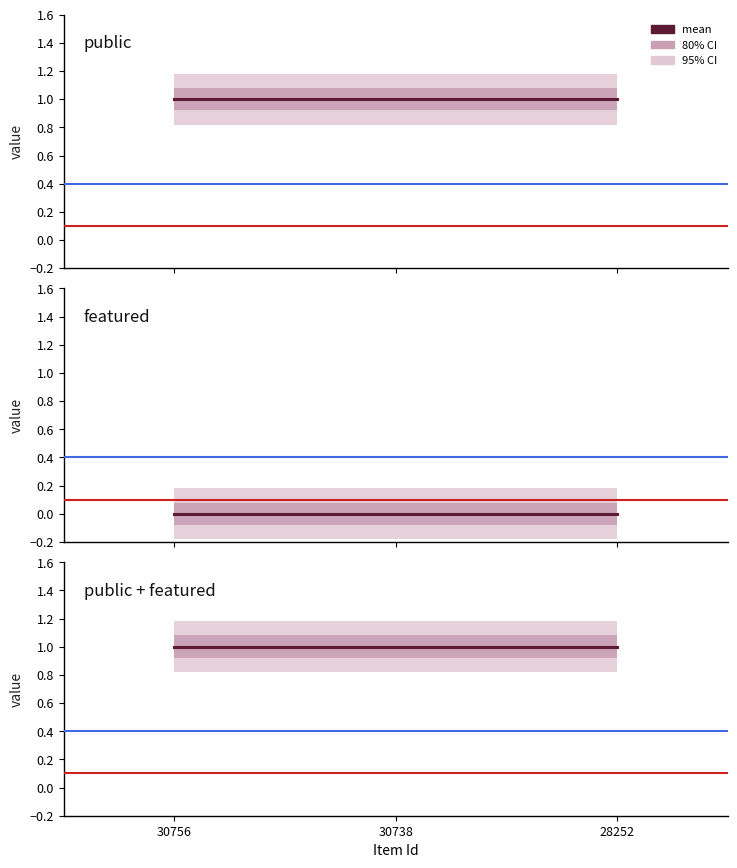

True or false: public + featured has a value of 2 at 30756.

False